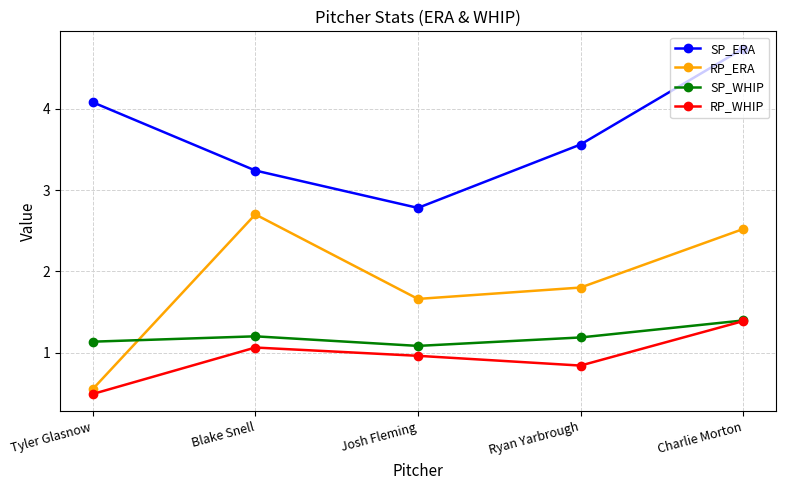

Read the RP_ERA value at Josh Fleming.

1.7